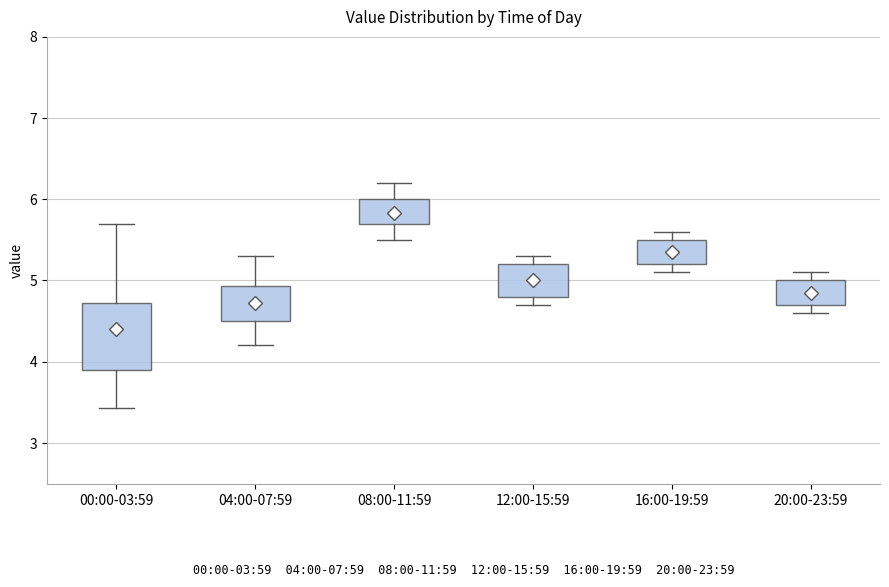

Comparing the boxes themselves (not the whiskers), which one is the tallest?

00:00-03:59